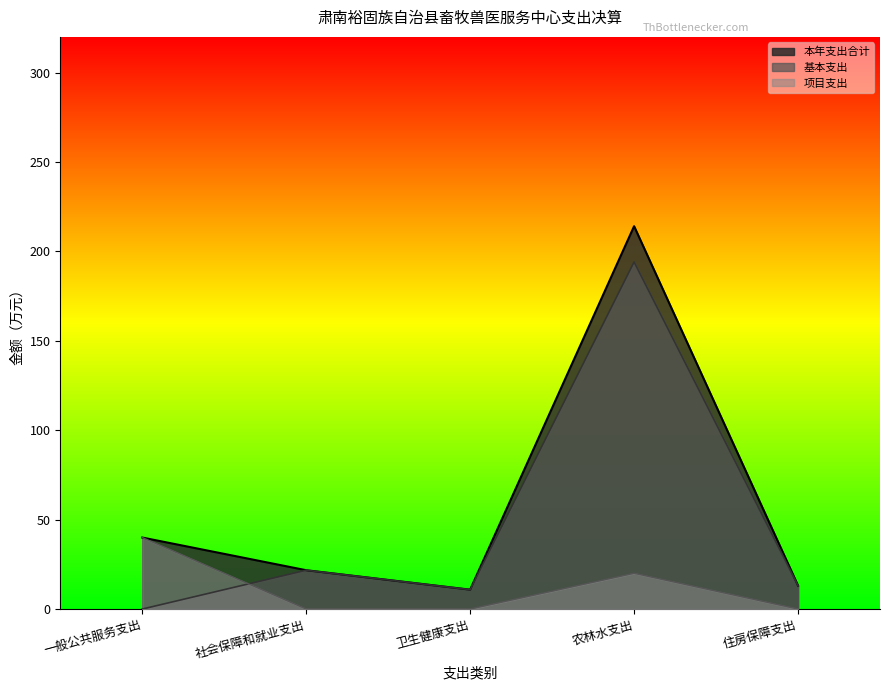

Does the chart have visible grid lines?

No